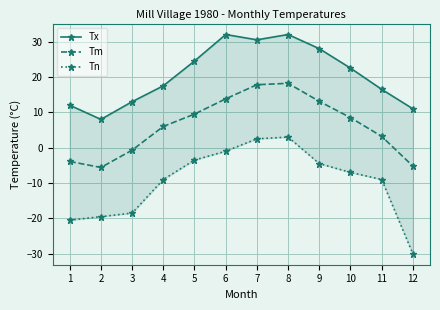

Read the Tm value at 3.

-0.7